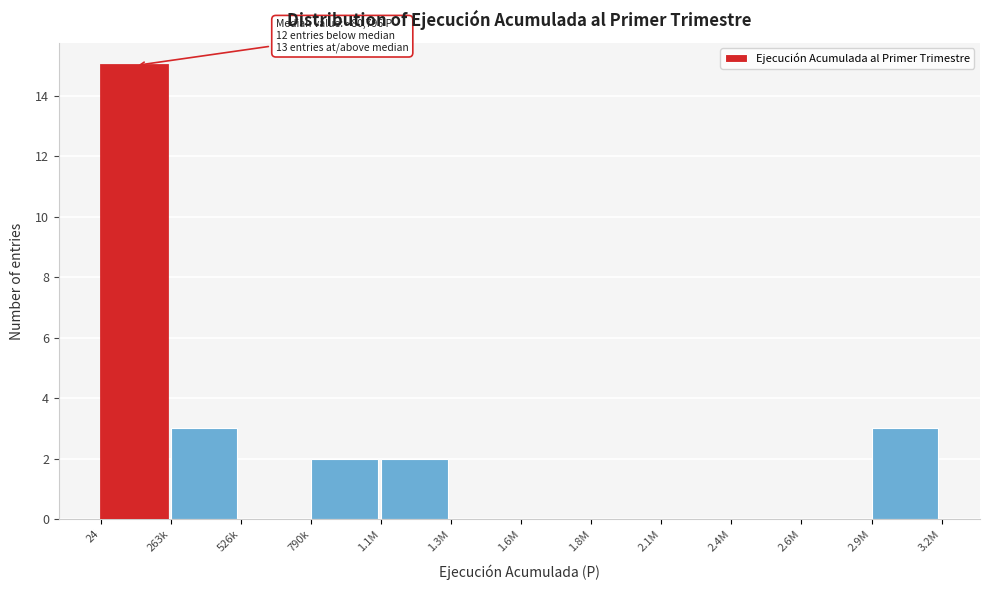

Reading right to left, what are all the values shown in this chart?

2.9M=3	2.6M=0	2.4M=0	2.1M=0	1.8M=0	1.6M=0	1.3M=0	1.1M=2	790k=2	526k=0	263k=3	24=15